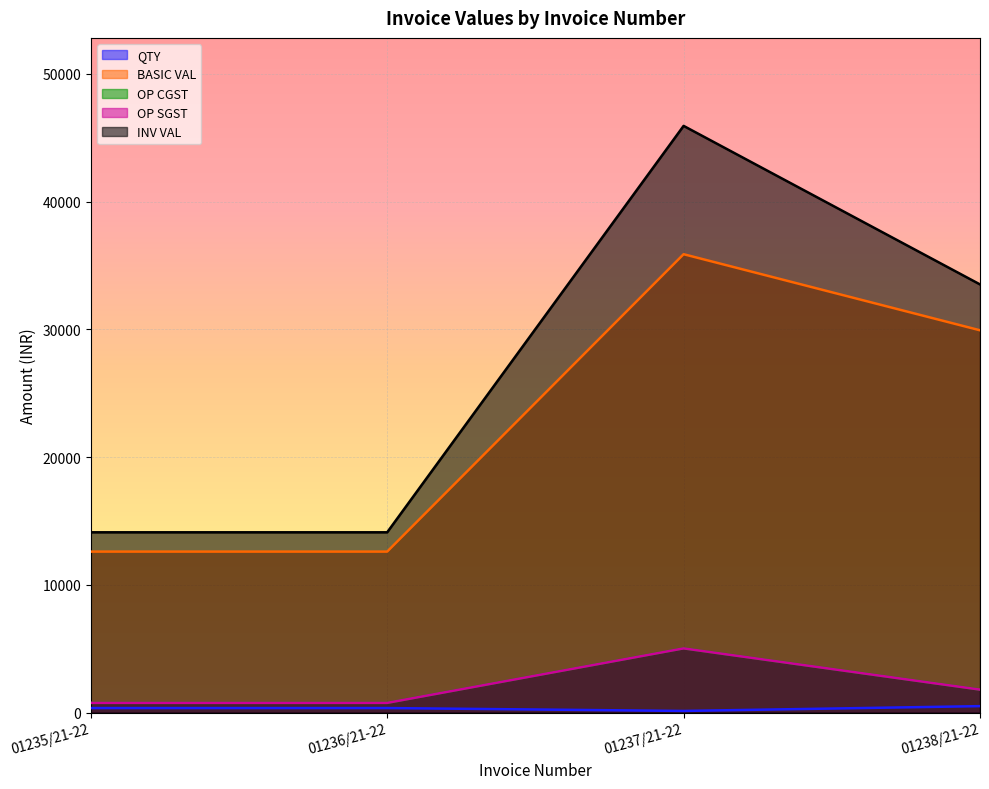

True or false: OP SGST and INV VAL cross at least once.

False